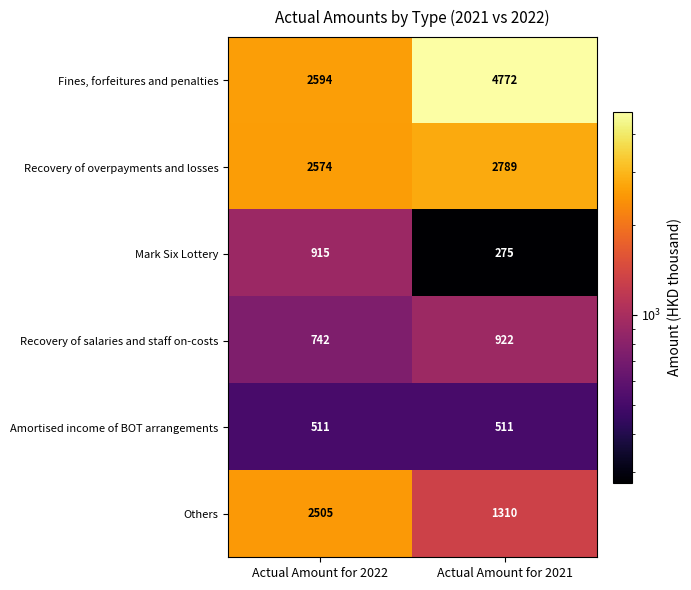

At which label does Mark Six Lottery reach its peak?

Actual Amount for 2022